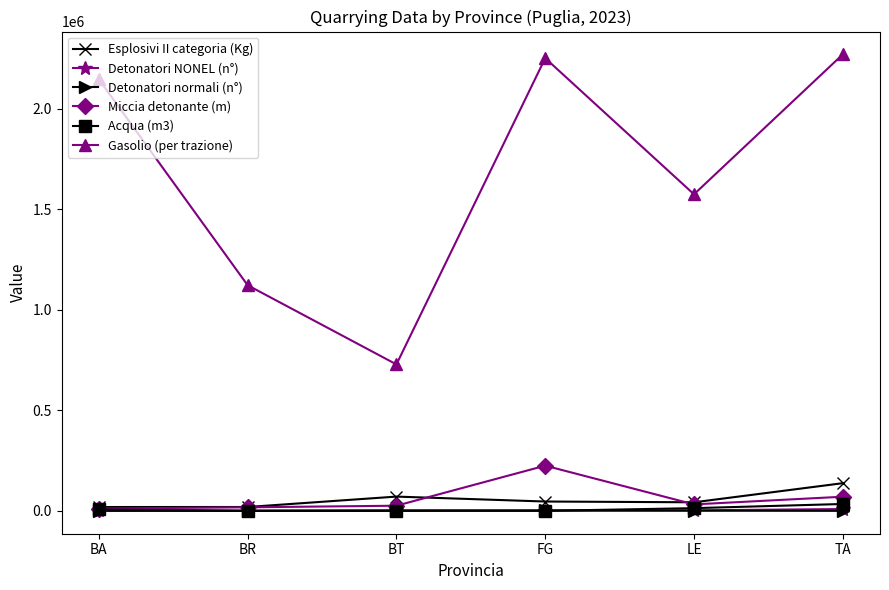

What position from the left is BA?

1